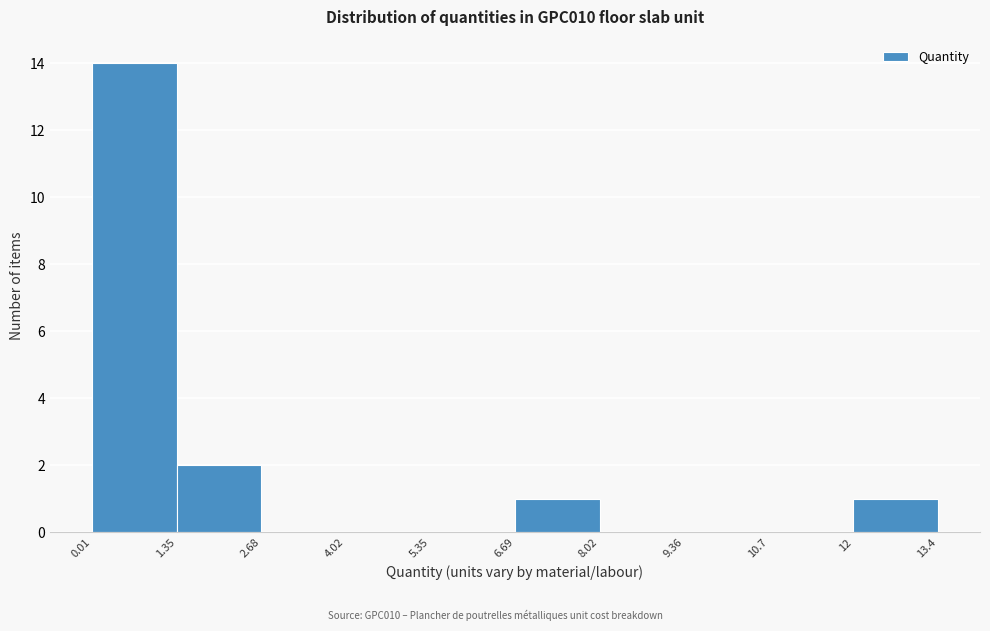

Over which range of the x-axis is the bar tallest?

0.01 to 1.35